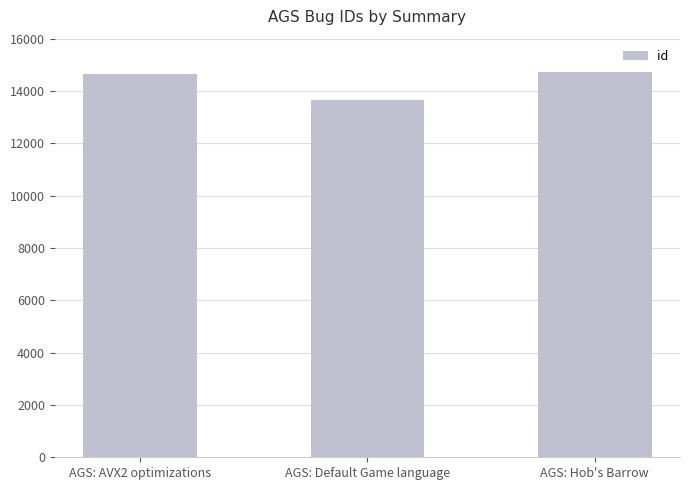

What is the minimum value shown in the chart?

13659